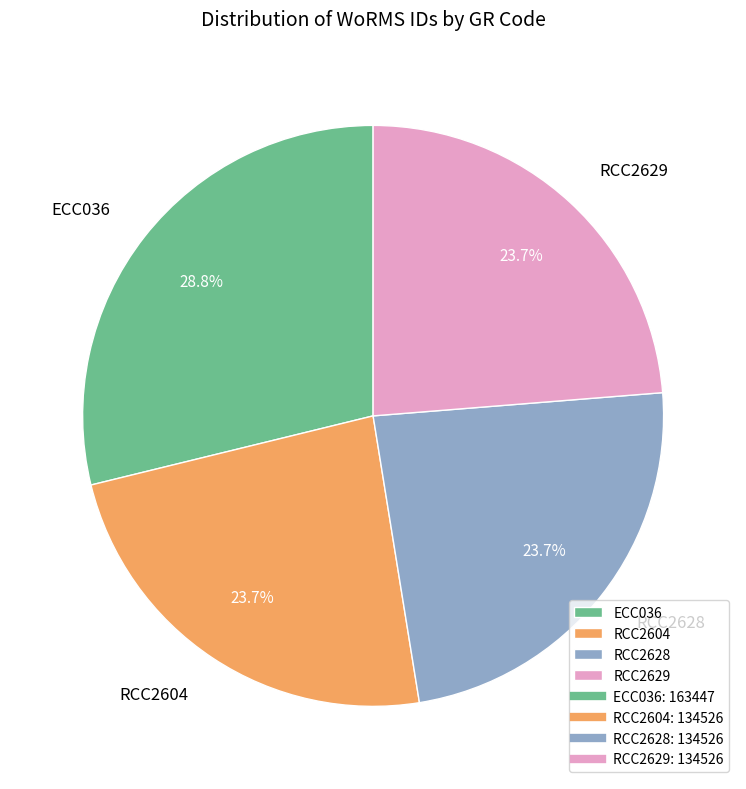

What is the total percentage of RCC2629 and ECC036?

52.6%